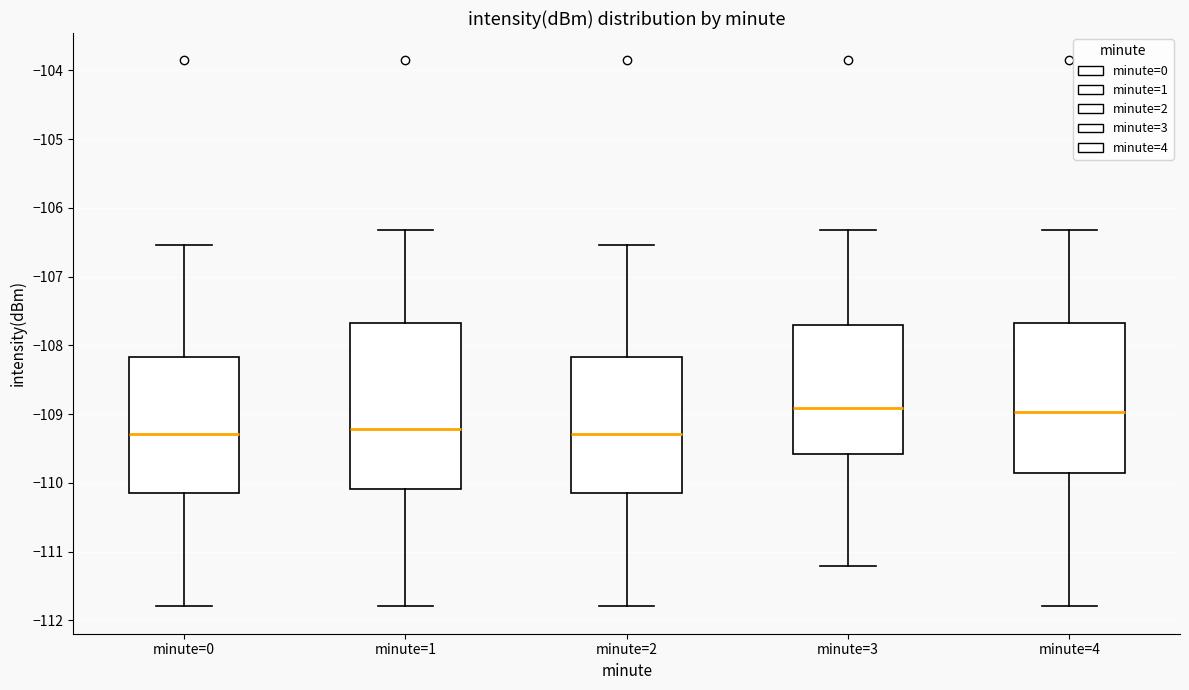

Where does the lower whisker of the box for minute=4 end on the y-axis? The values are not printed on the chart, so give them approximately, as read against the axis.

-111.8